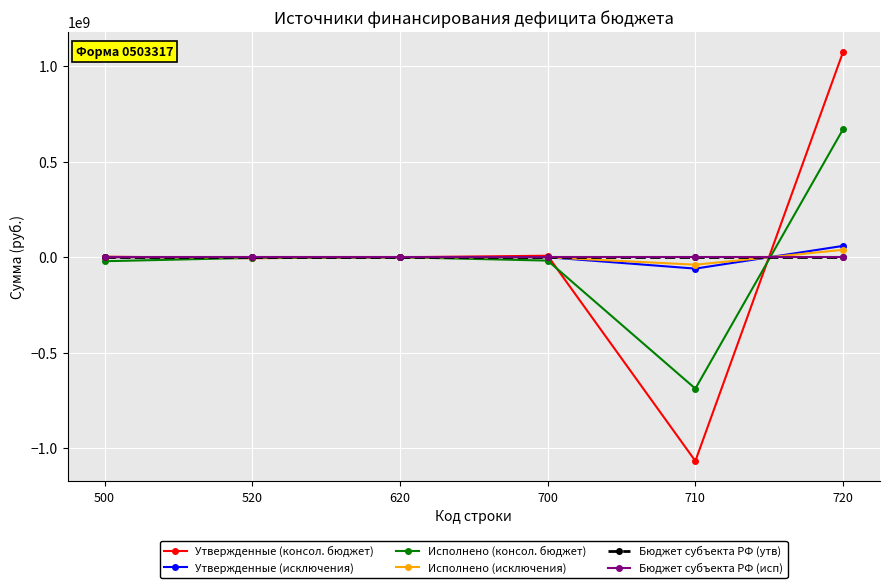

What is the difference between the highest and lowest values at 710?

1067336599.0